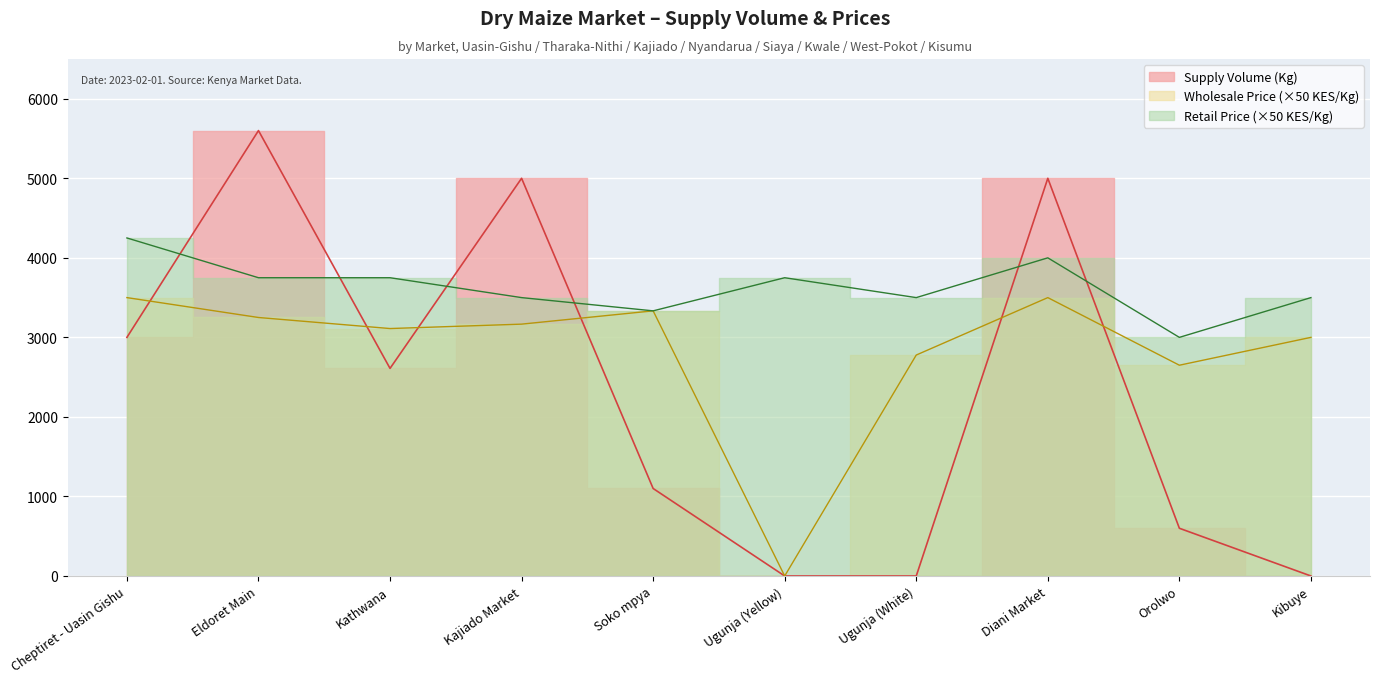

Where does the data first go above 2610?

Cheptiret - Uasin Gishu